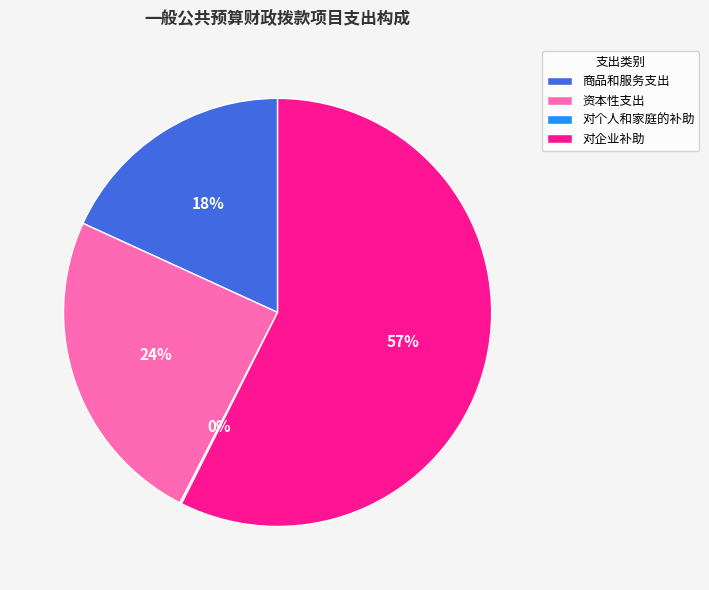

What percentage is the 商品和服务支出 slice, to the nearest percent?

18%